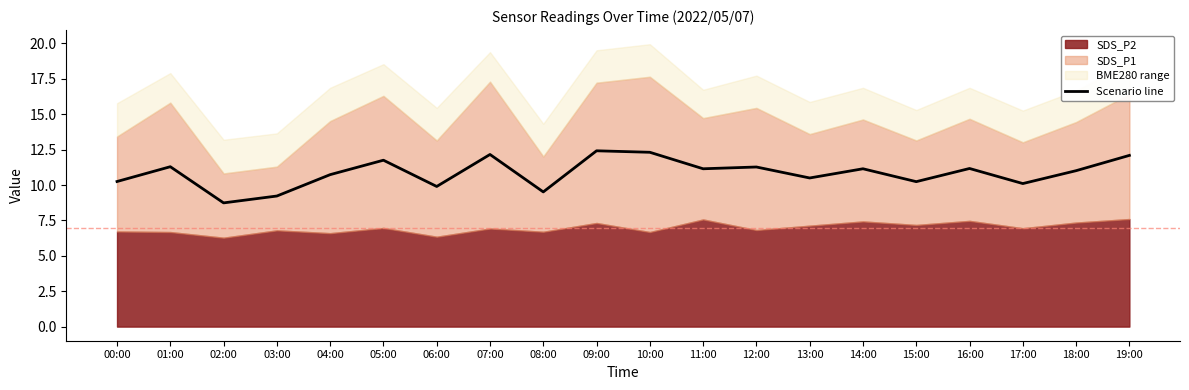

What is the sum of all values?

217.0